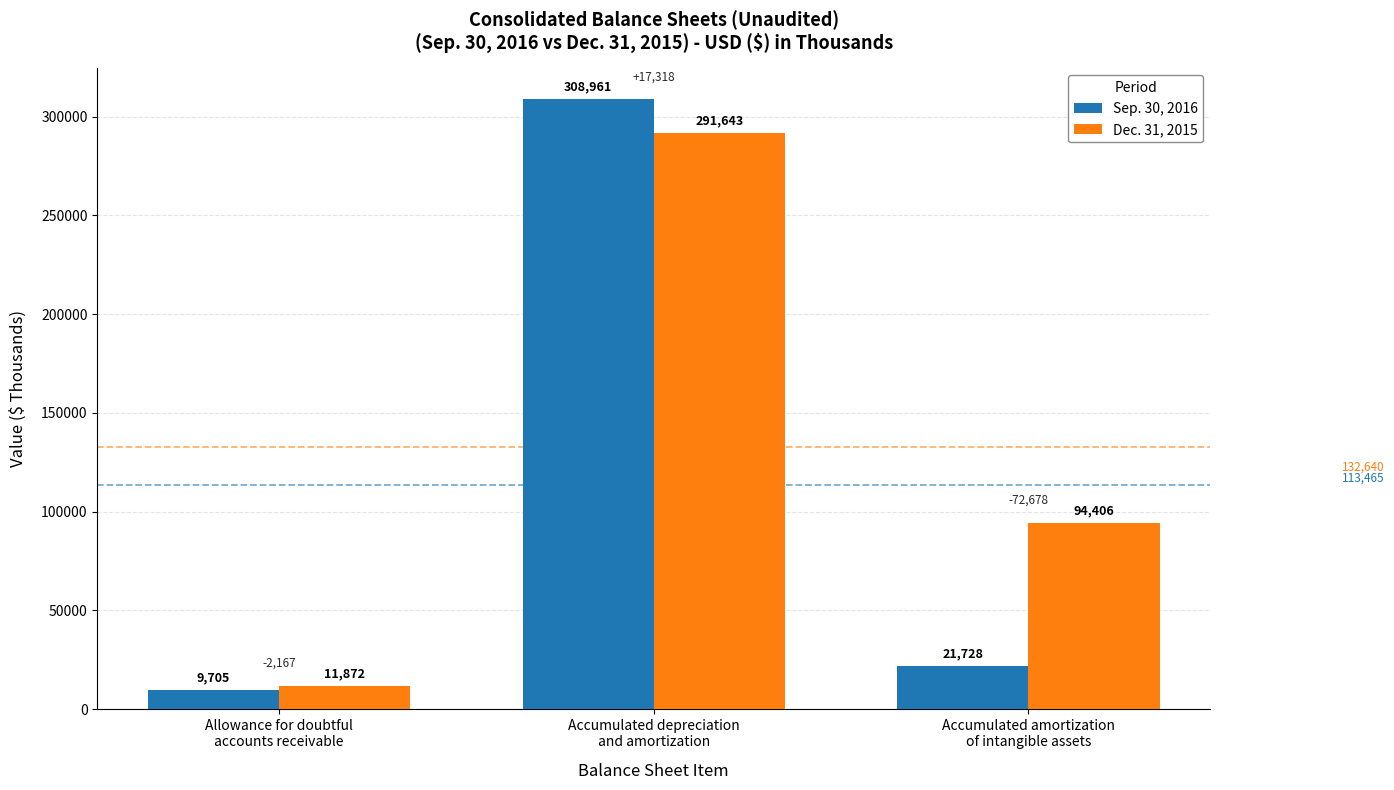

What is the sum of the Sep. 30, 2016 values at Accumulated amortization
of intangible assets and Accumulated depreciation
and amortization?

330689